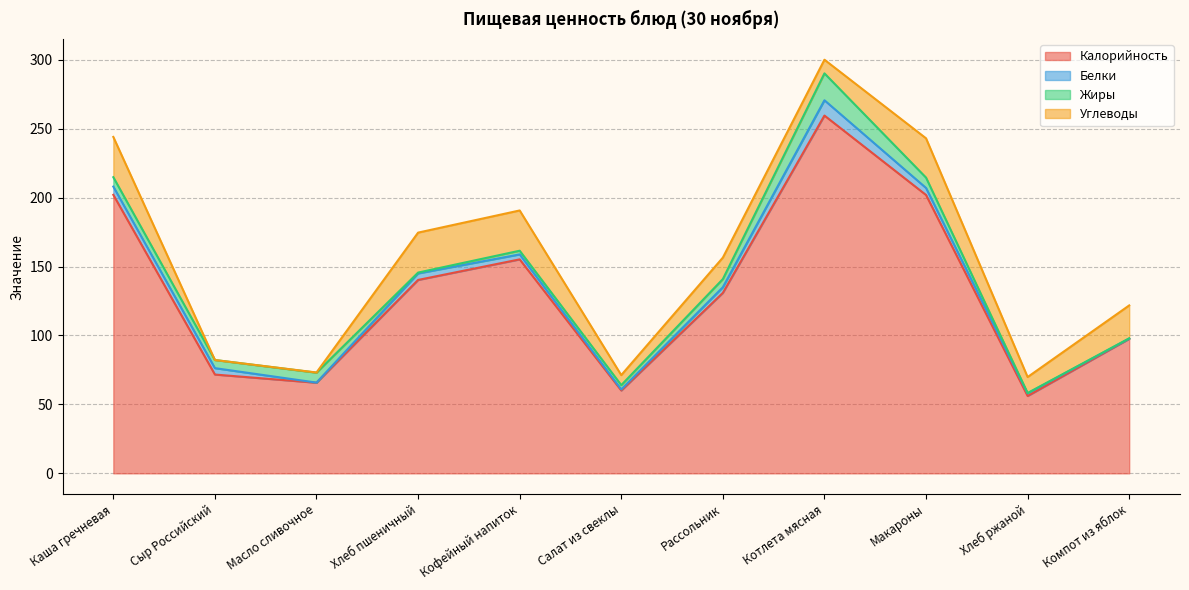

Which category has the highest value in the Углеводы series?

Каша гречневая